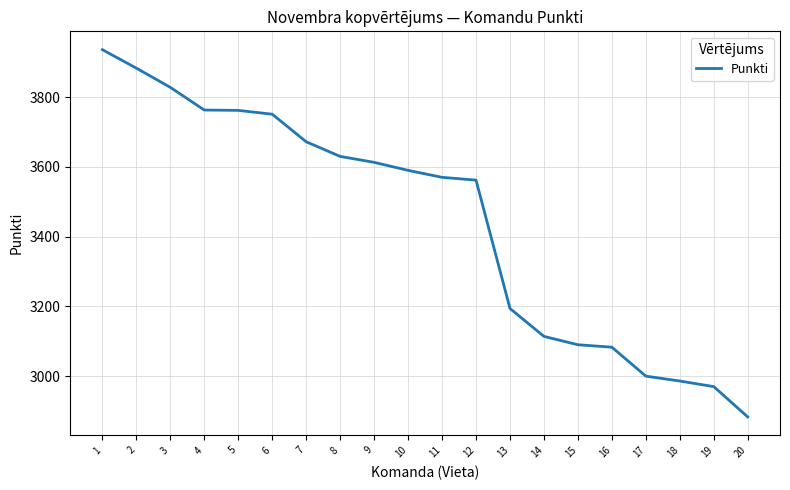

The chart shows a value of 4997 at 7. True or false?

False